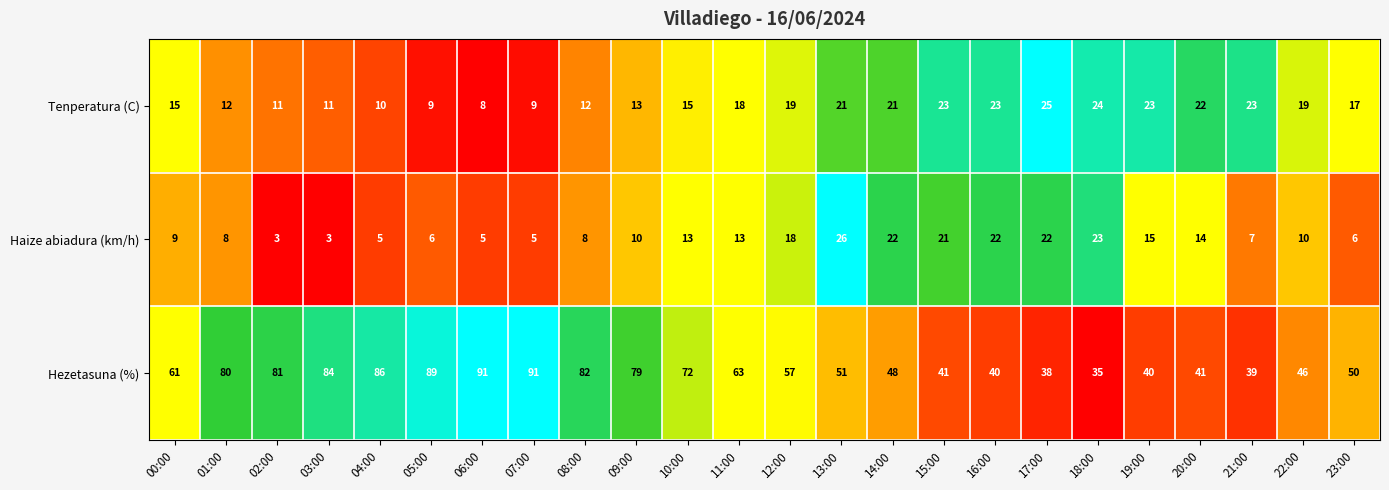

What is the difference between the highest and lowest values at 07:00?

86